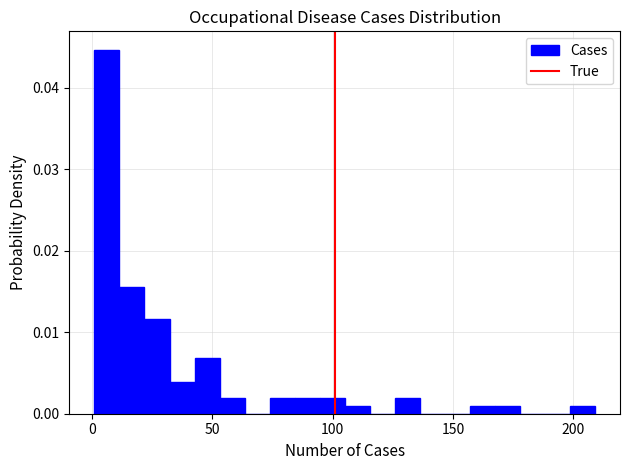

Around what value on the x-axis is the tallest bar? Give the approximate position of its centre, as read against the axis.

5